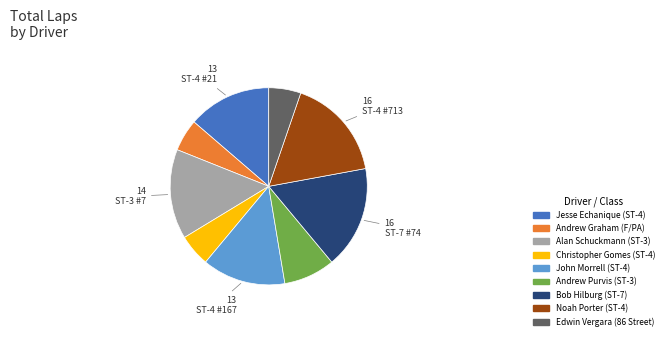

The Jesse Echanique (ST-4) slice represents 14% of the pie. True or false?

True